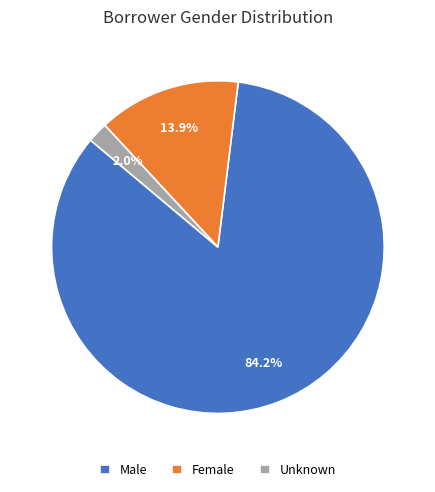

Which slice represents more than half of the pie?

Male